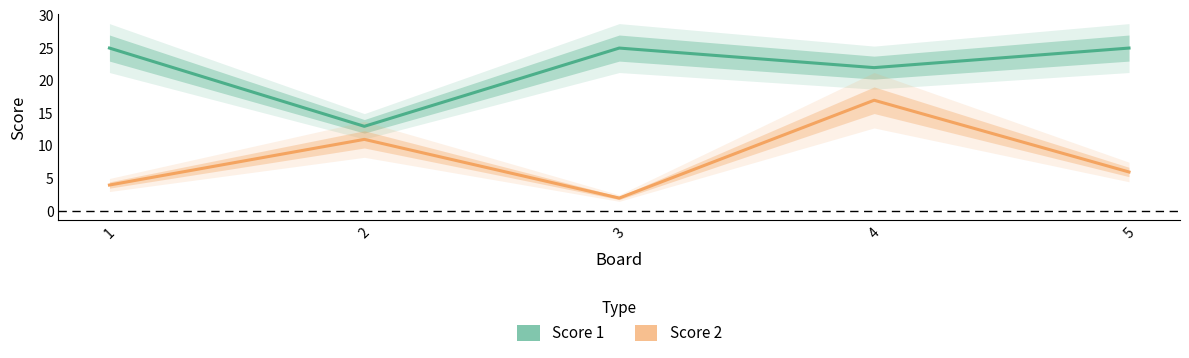

Which series has the largest total across all categories?

Score 1